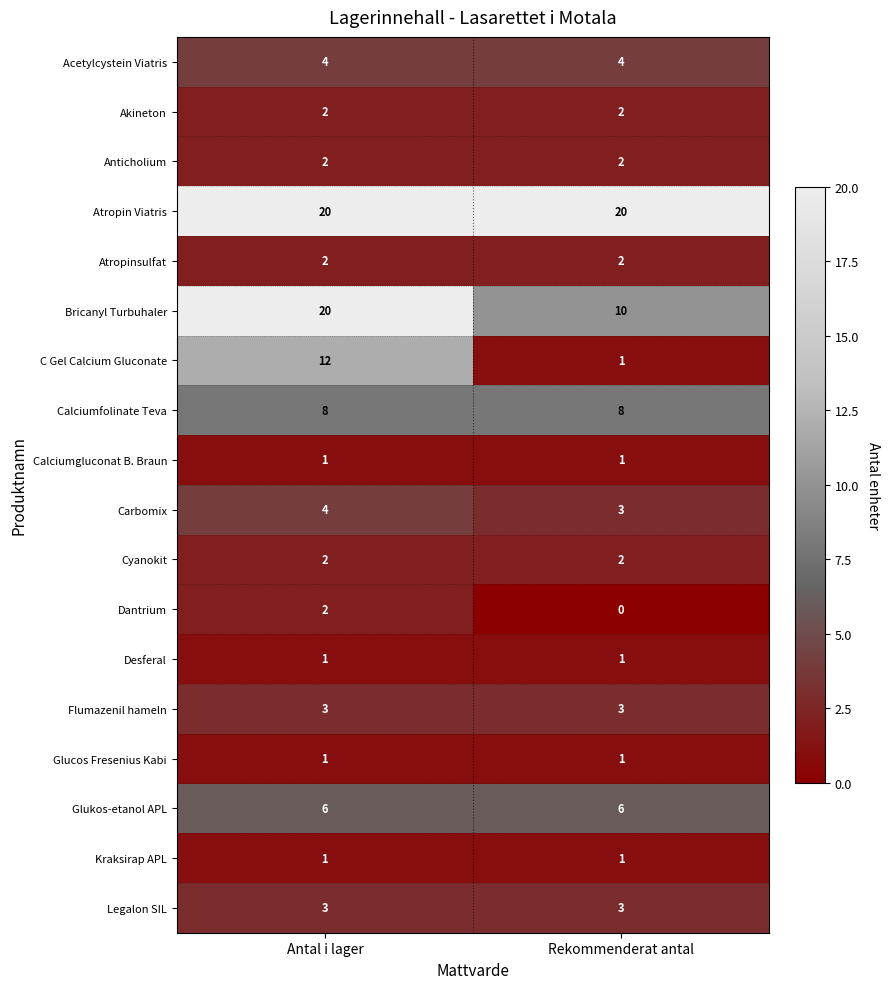

At which category is the sum across all series the highest?

Antal i lager